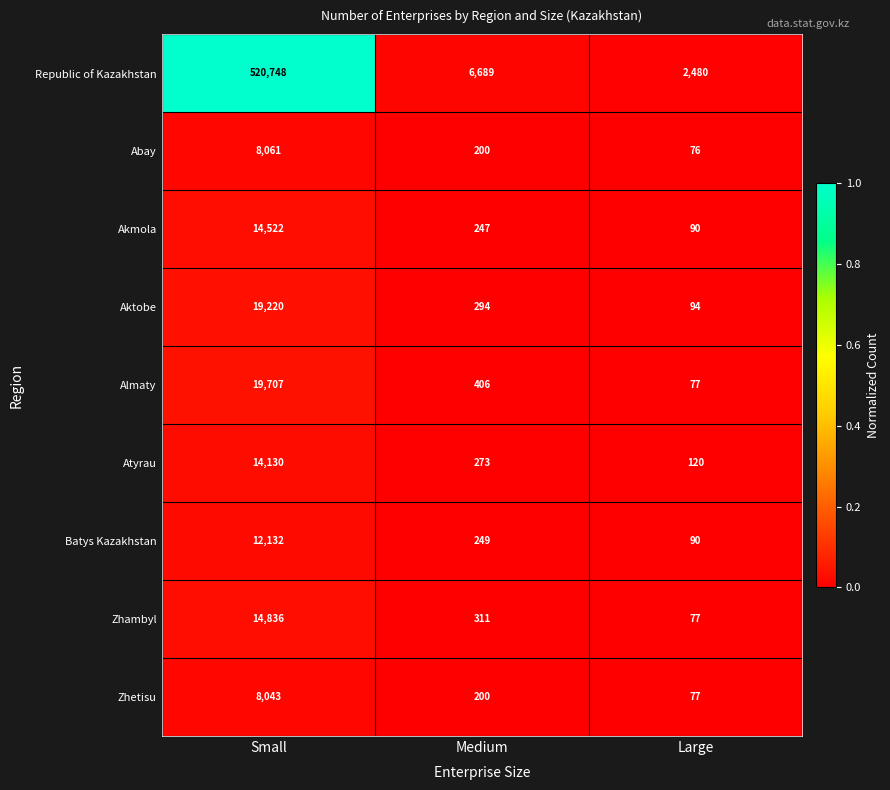

At which category is the sum across all series the highest?

Small